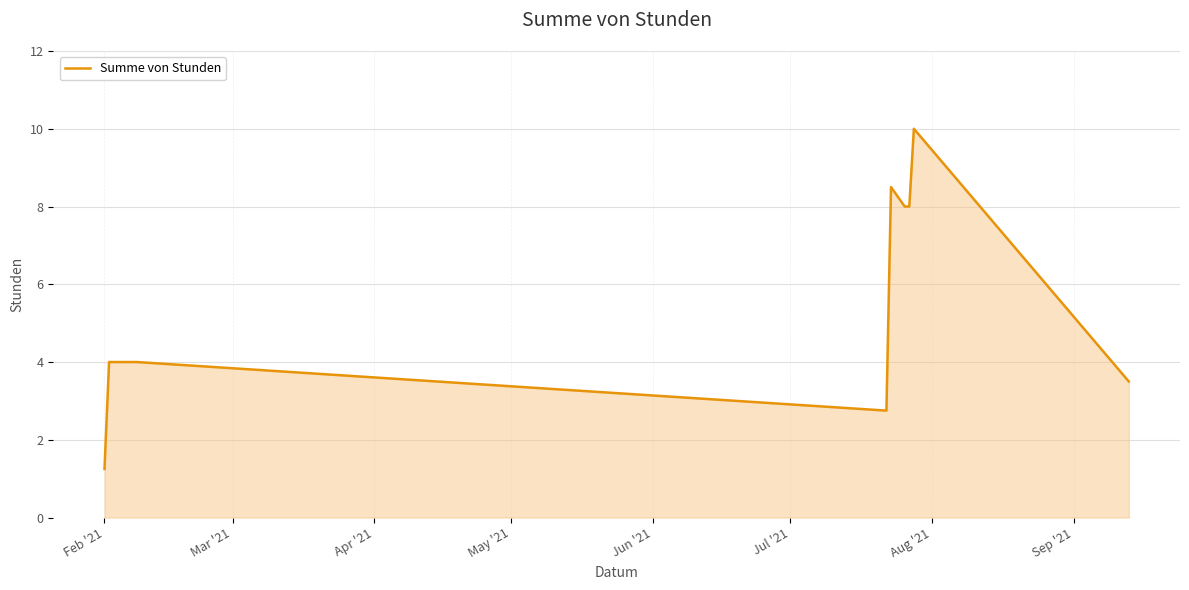

What is the label of the 7th point from the left?

Aug '21